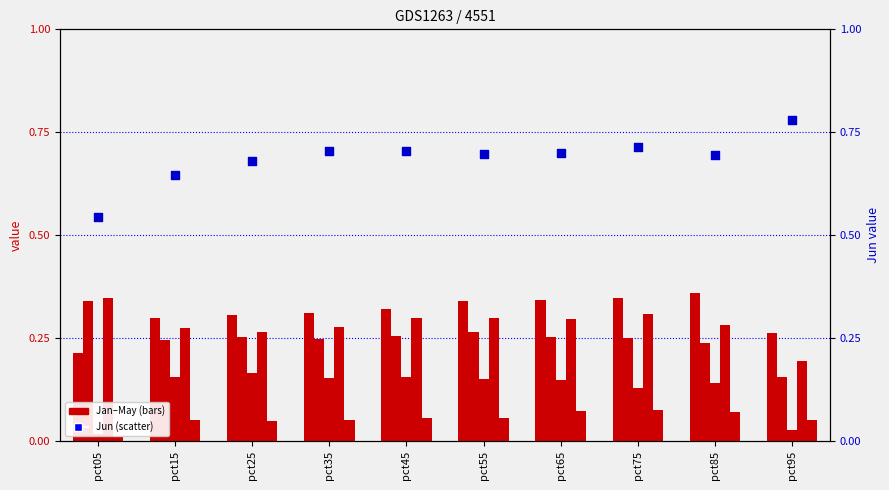

At which category is the sum across all series the highest?

pct75